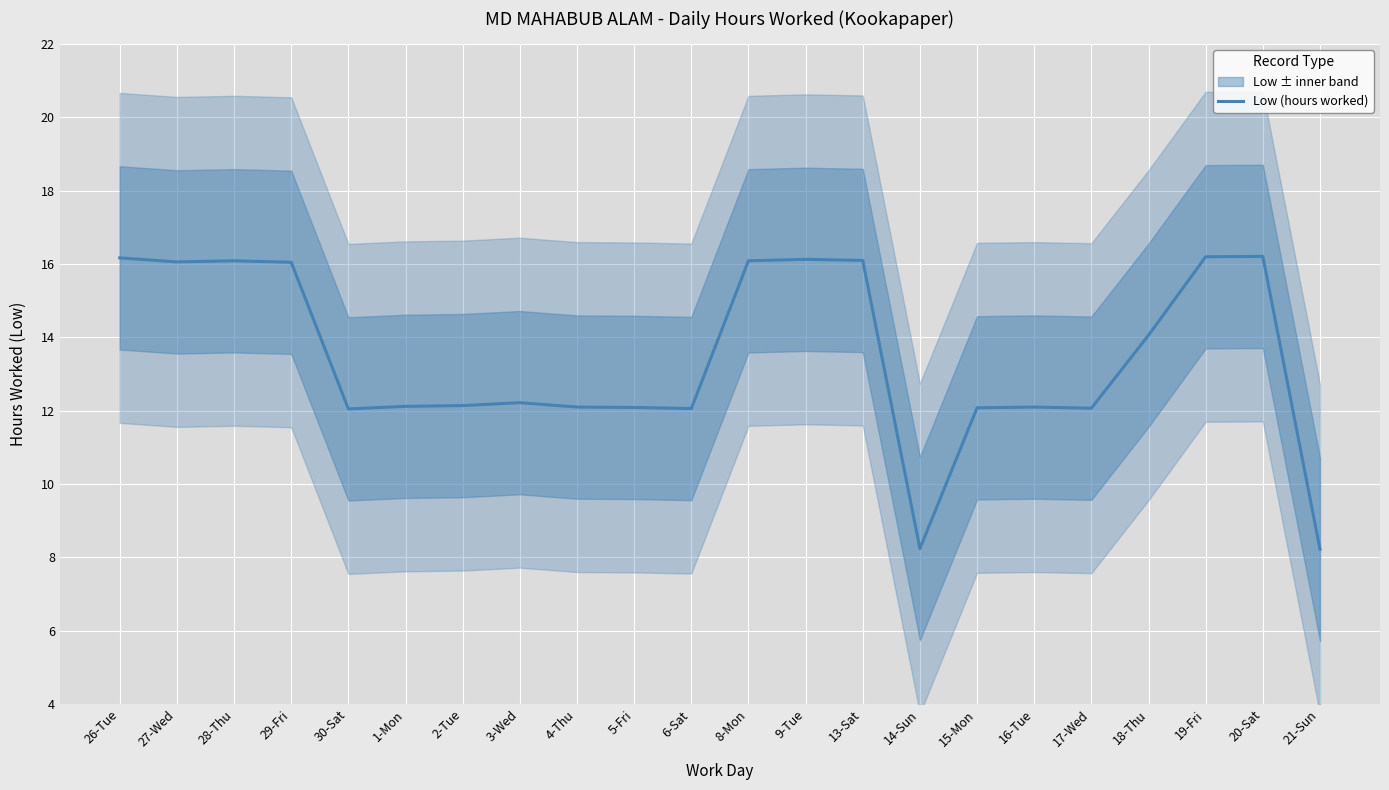

Reading left to right, extract all data points from this chart.

16.2	16.1	16.1	16.1	12.1	12.1	12.1	12.2	12.1	12.1	12.1	16.1	16.1	16.1	8.2	12.1	12.1	12.1	14.1	16.2	16.2	8.2